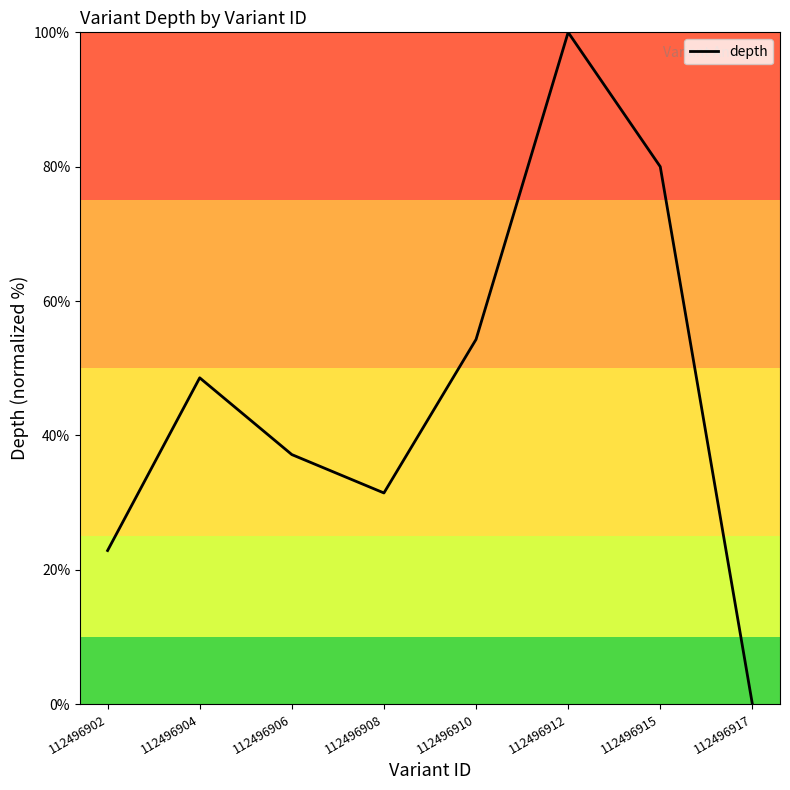

Which label corresponds to the smallest value in the chart?

112496917